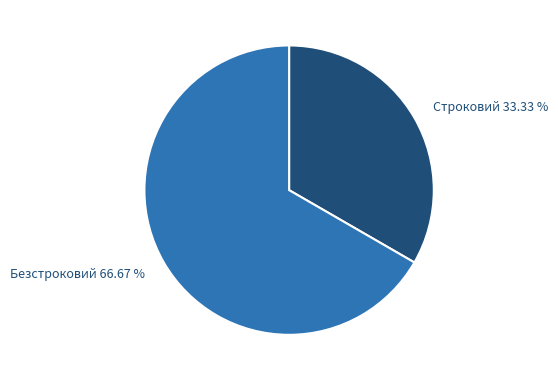

Combined, do Безстроковий and Строковий account for over 50%?

Yes